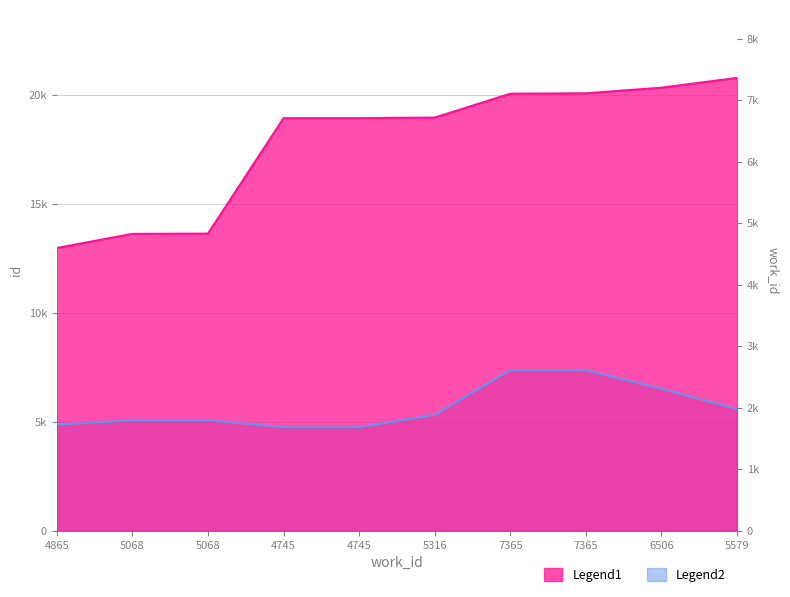

Between 5068 and 4745, which series saw the biggest shift?

Legend1